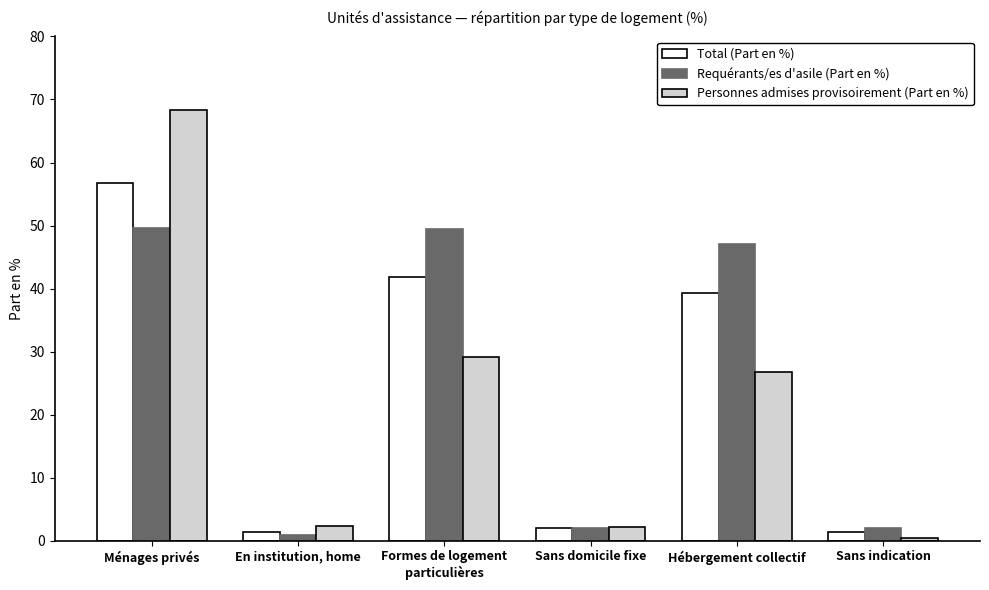

What is the difference between the maximum and minimum values in the Total (Part en %) series?

55.4